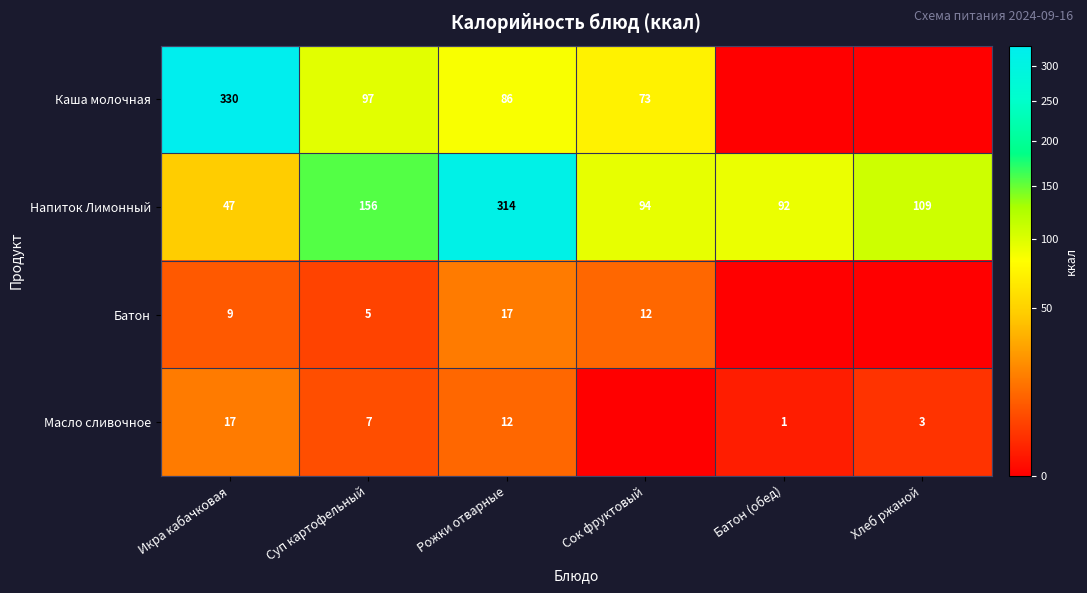

Is it true that Батон equals 20 at Сок фруктовый?

False